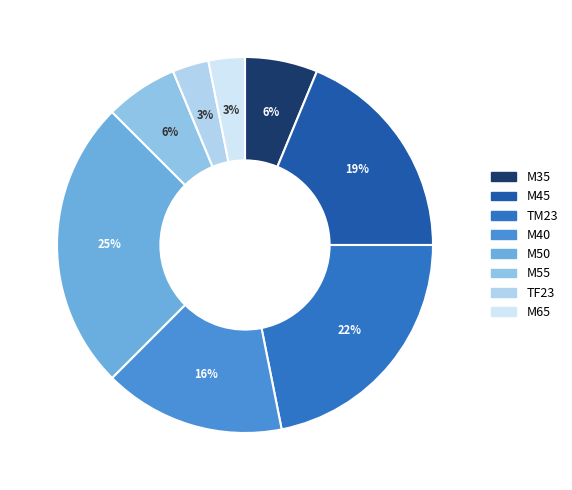

To the nearest percent, what portion does M65 represent?

3%